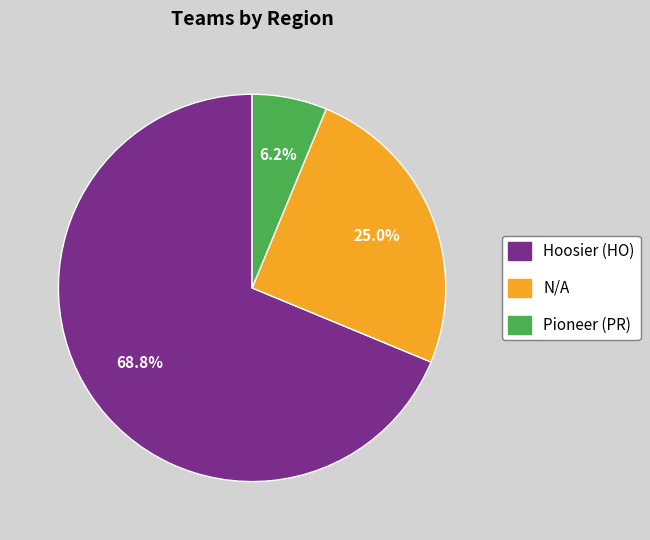

Is there any slice that represents more than half of the pie?

Yes